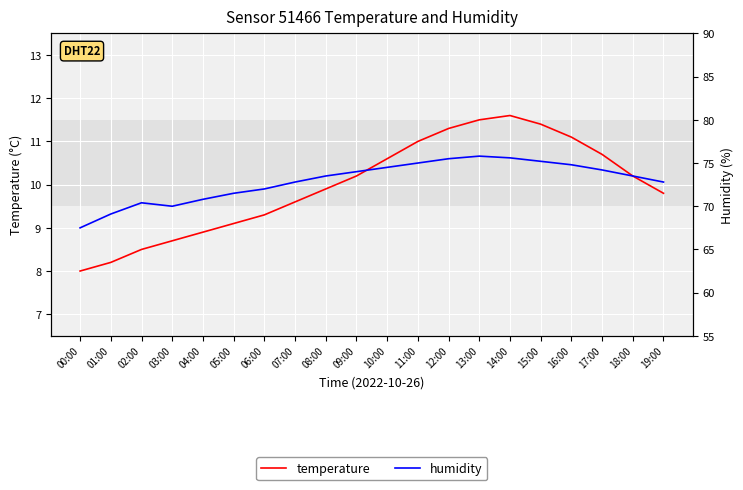

Reading right to left, transcribe all the data shown in this chart.

temperature: 19:00=9.8	18:00=10.2	17:00=10.7	16:00=11.1	15:00=11.4	14:00=11.6	13:00=11.5	12:00=11.3	11:00=11.0	10:00=10.6	09:00=10.2	08:00=9.9	07:00=9.6	06:00=9.3	05:00=9.1	04:00=8.9	03:00=8.7	02:00=8.5	01:00=8.2	00:00=8.0
humidity: 19:00=72.8	18:00=73.5	17:00=74.2	16:00=74.8	15:00=75.2	14:00=75.6	13:00=75.8	12:00=75.5	11:00=75.0	10:00=74.5	09:00=74.0	08:00=73.5	07:00=72.8	06:00=72.0	05:00=71.5	04:00=70.8	03:00=70.0	02:00=70.4	01:00=69.1	00:00=67.5